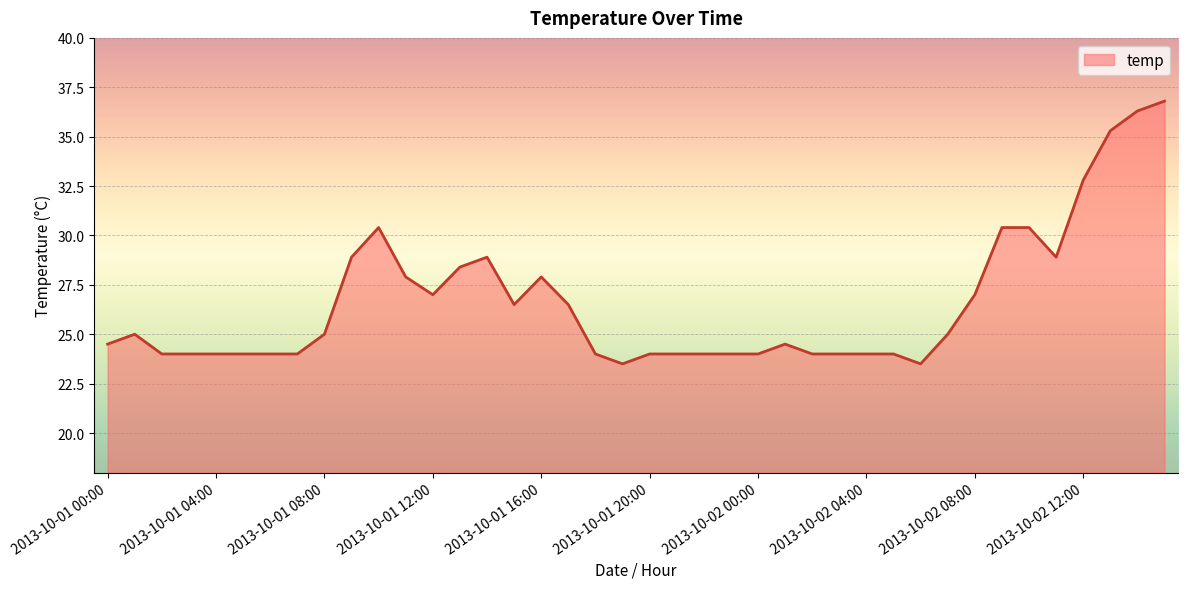

Reading left to right, what are all the values shown in this chart?

24.5	25.0	24.0	24.0	24.0	24.0	24.0	24.0	25.0	28.9	30.4	27.9	27.0	28.4	28.9	26.5	27.9	26.5	24.0	23.5	24.0	24.0	24.0	24.0	24.0	24.5	24.0	24.0	24.0	24.0	23.5	25.0	27.0	30.4	30.4	28.9	32.8	35.3	36.3	36.8